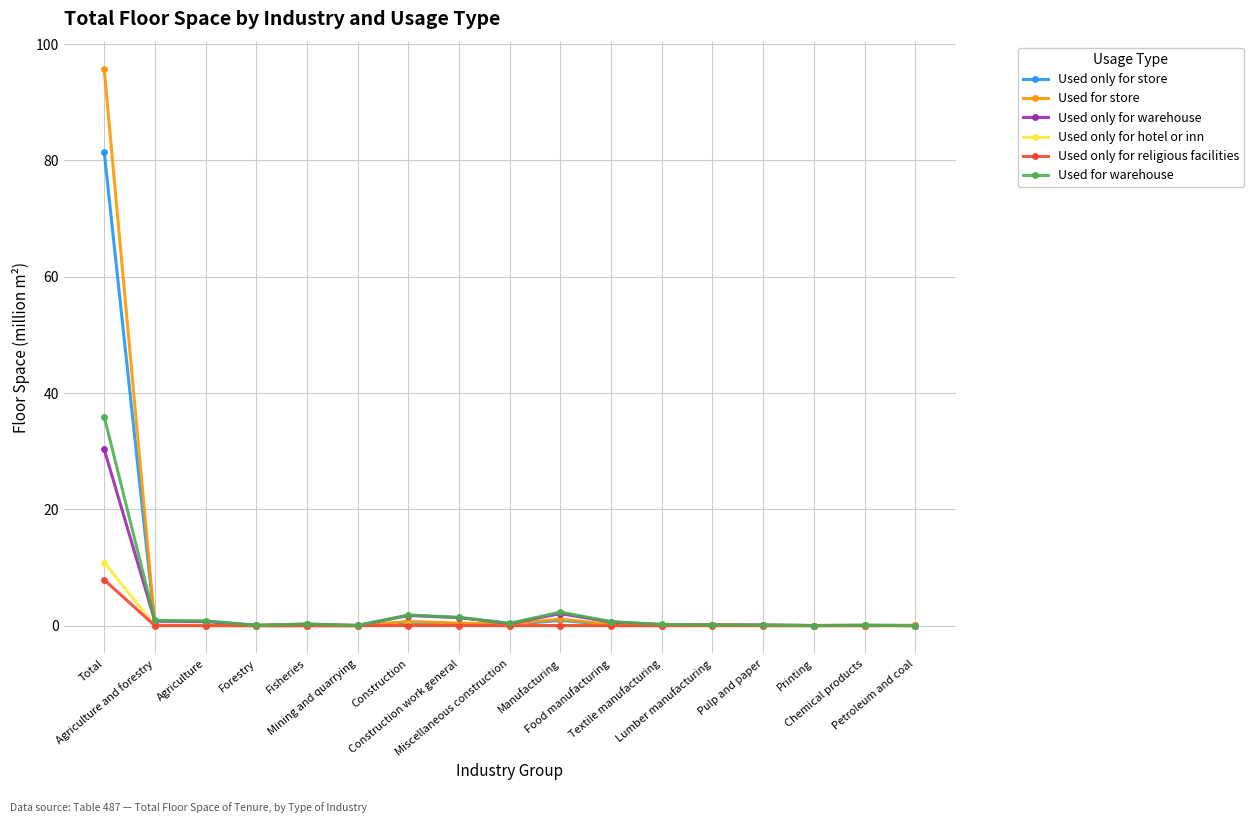

What position from the right is Petroleum and coal?

1